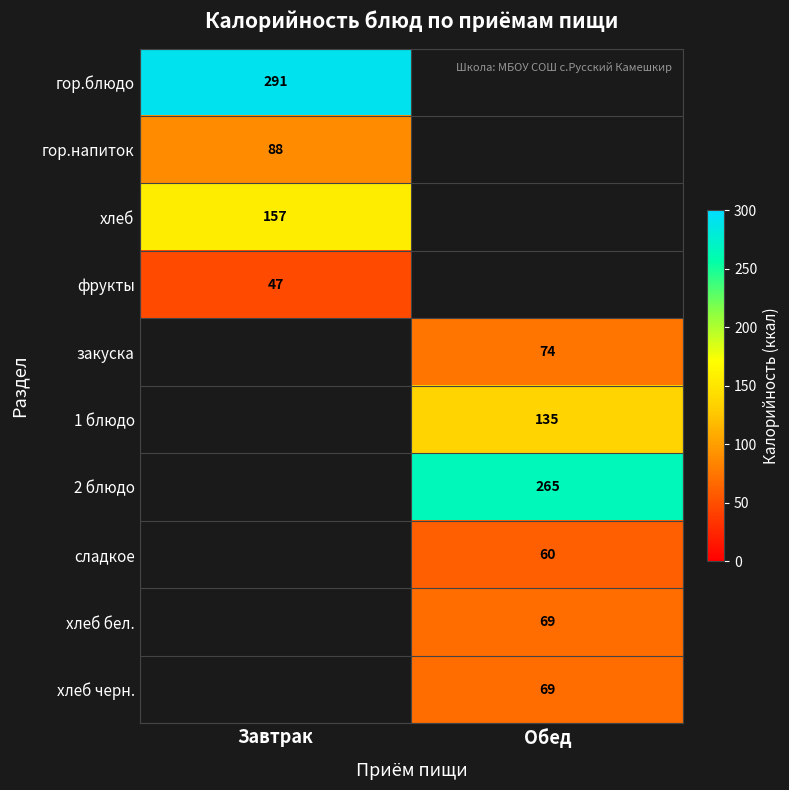

The value of хлеб at Завтрак is 157. True or false?

True